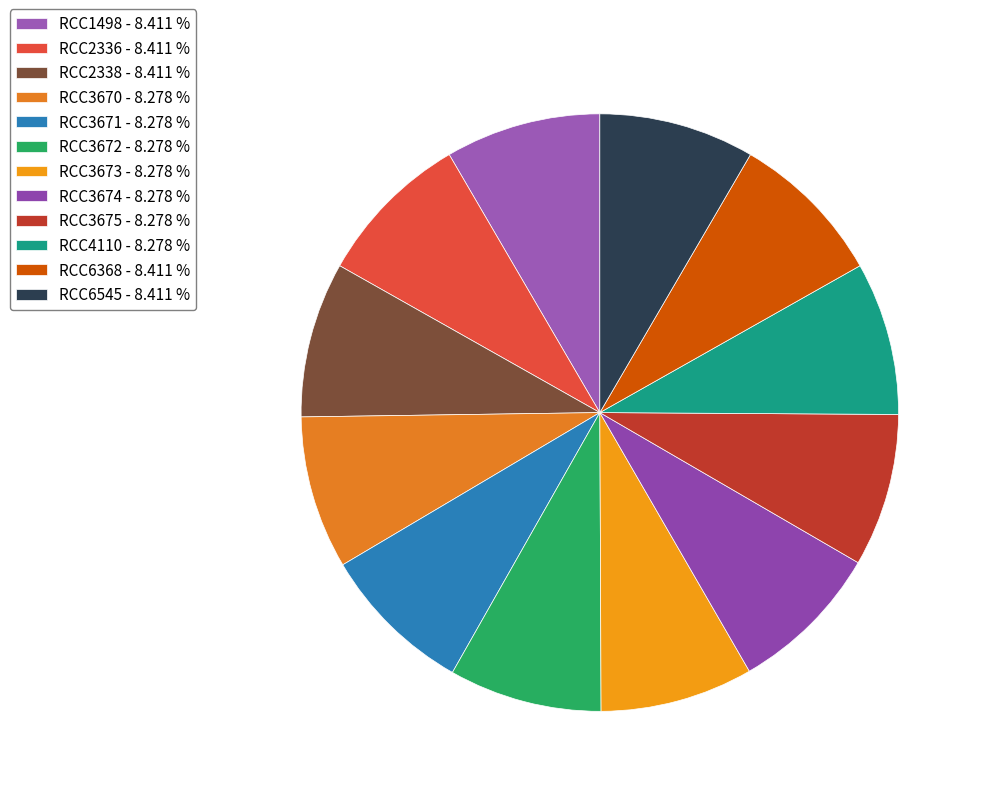

Count the number of slices in the pie.

12